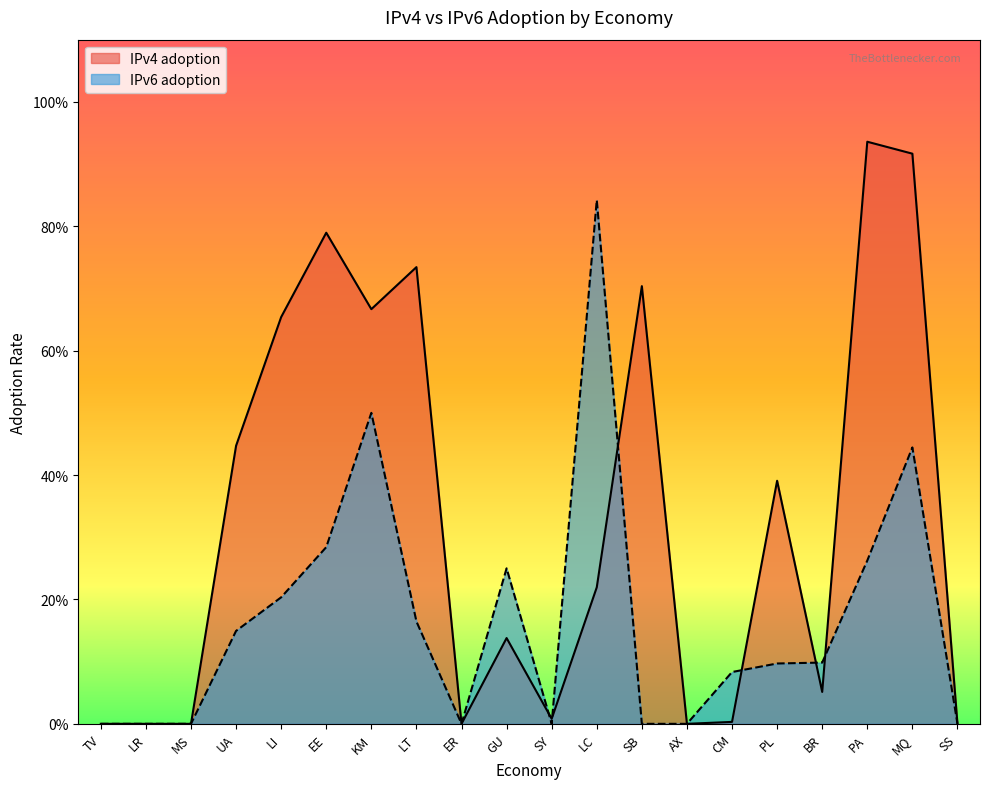

What is the label of the 9th point from the right?

LC